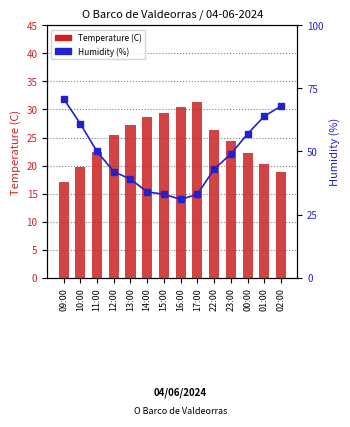

Where does the Humidity (%) series first go above 49?

09:00